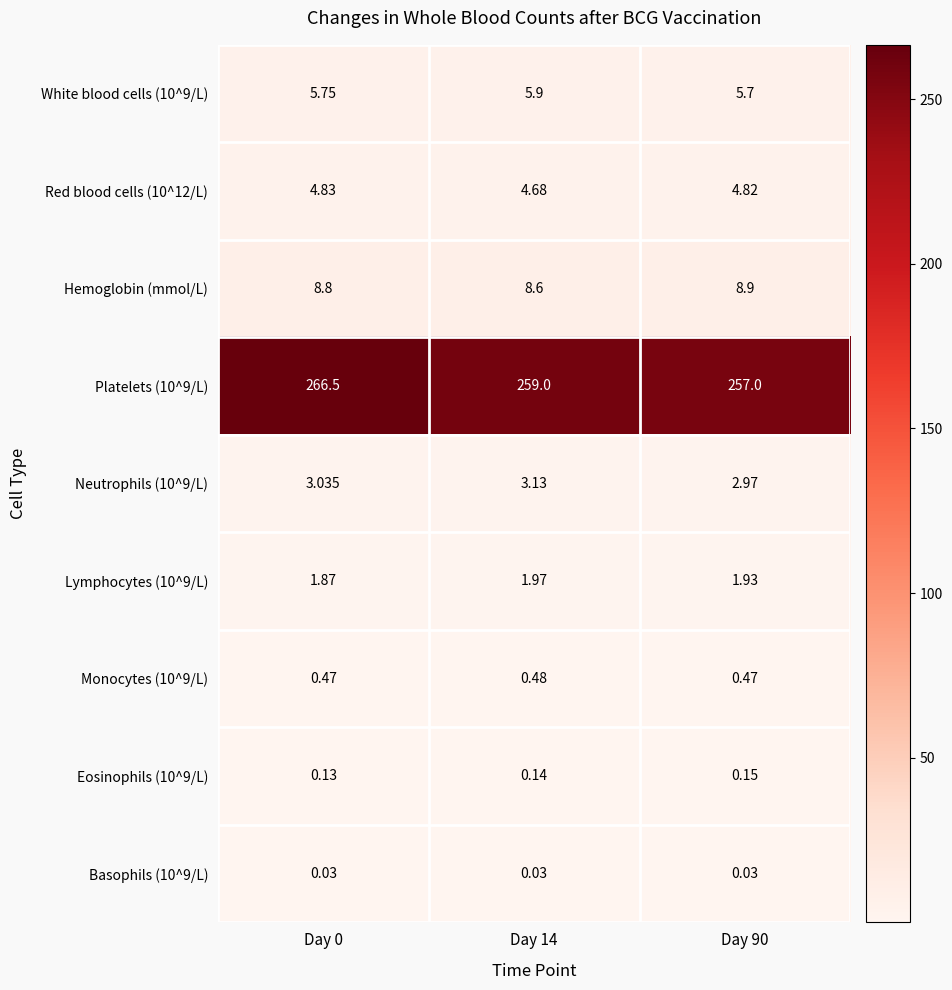

At how many categories does at least one series exceed 68?

3